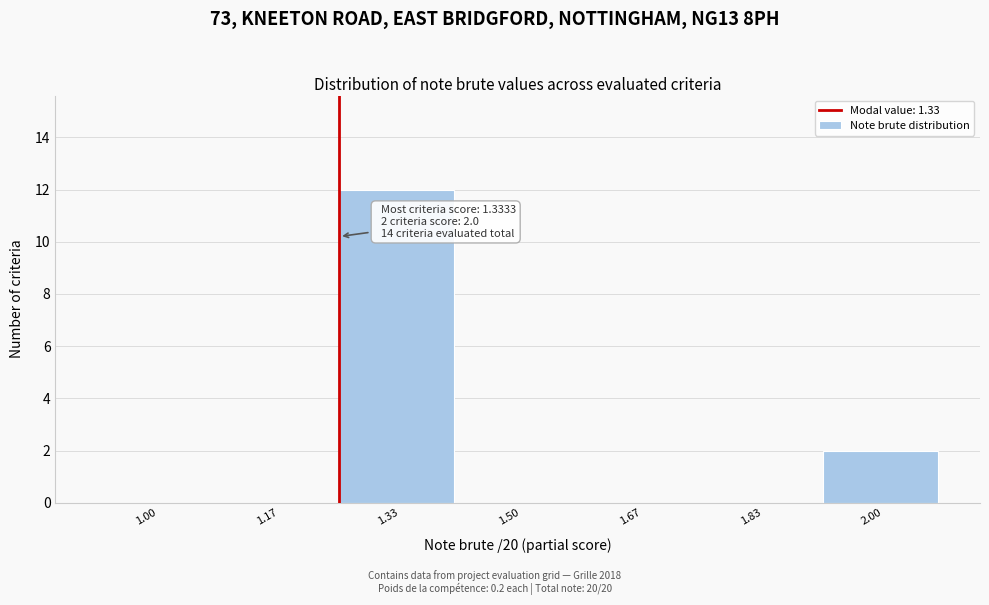

Reading left to right, extract all data points from this chart.

1.00=0	1.17=0	1.33=12	1.50=0	1.67=0	1.83=0	2.00=2